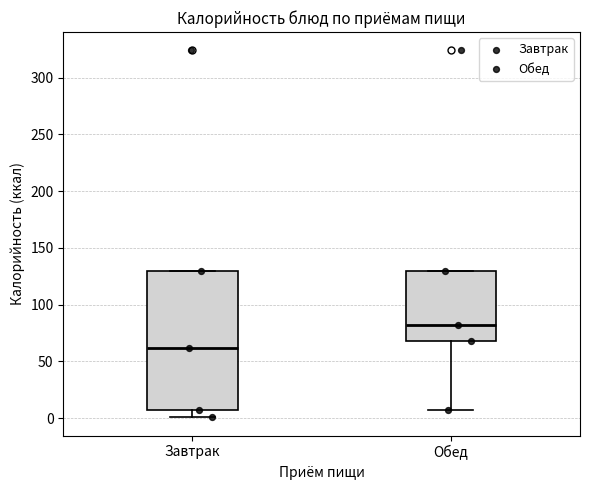

Reading left to right, read every box against the y-axis: the position of its median line, the range the box covers, and the ends of its whiskers. The values are not printed on the chart, so give them approximately, as read against the axis.

Завтрак: median 60, box 5 to 130, whiskers 0 to 130
Обед: median 80, box 70 to 130, whiskers 5 to 130